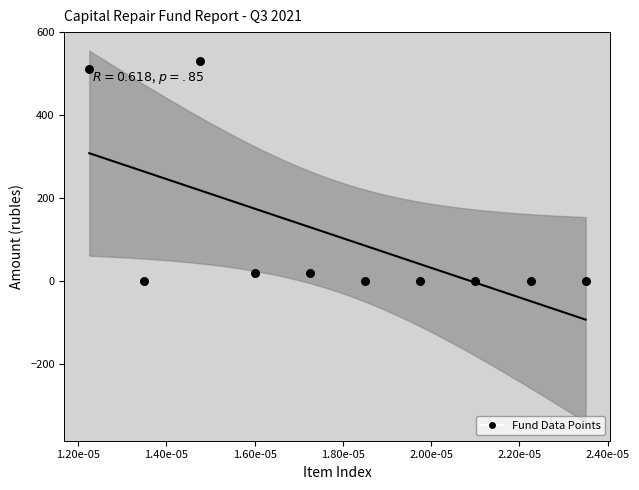

What is the range of Y values (max minus min)?

531.9